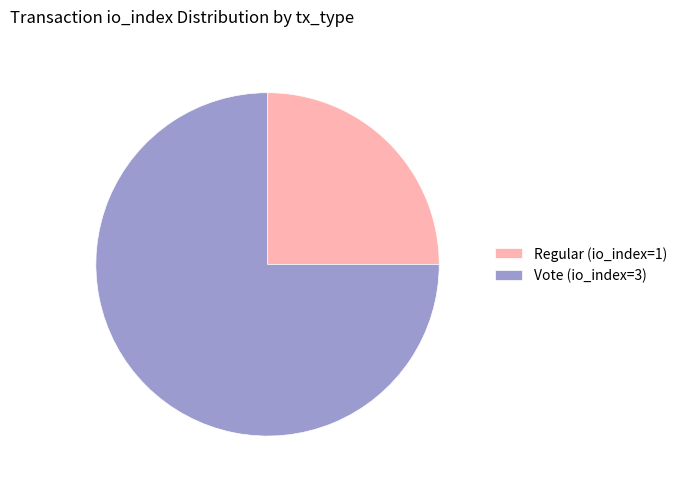

Which has a higher value, Vote (io_index=3) or Regular (io_index=1)?

Vote (io_index=3)